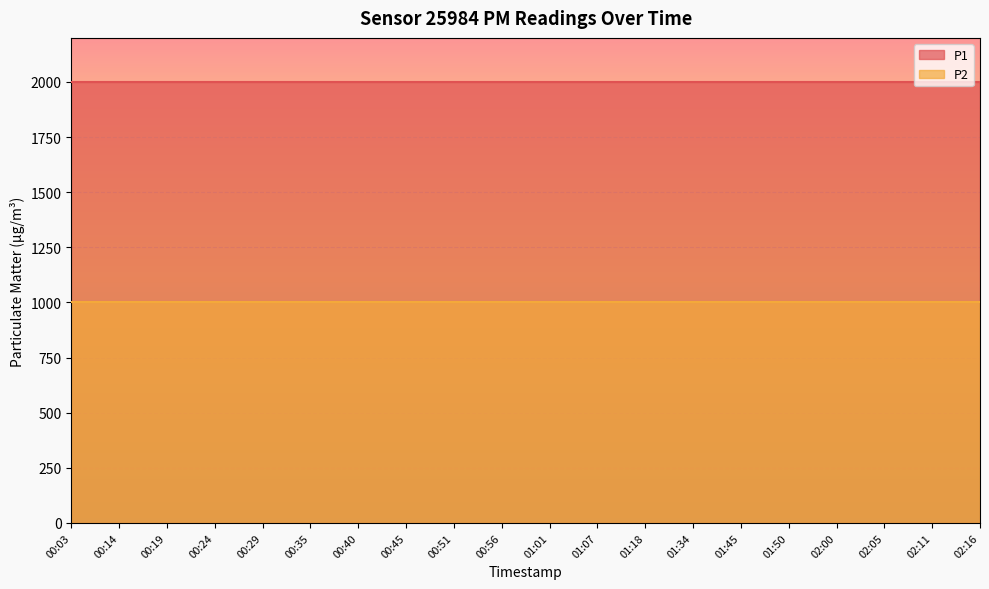

True or false: P1 and P2 cross at least once.

False